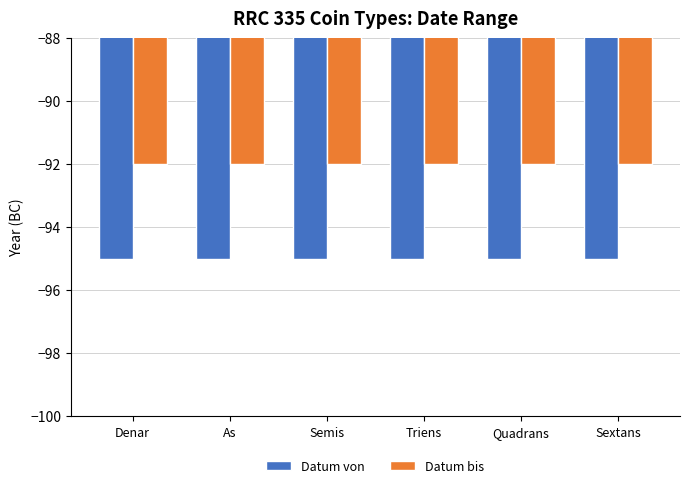

The value of Datum von at Sextans is -142. True or false?

False